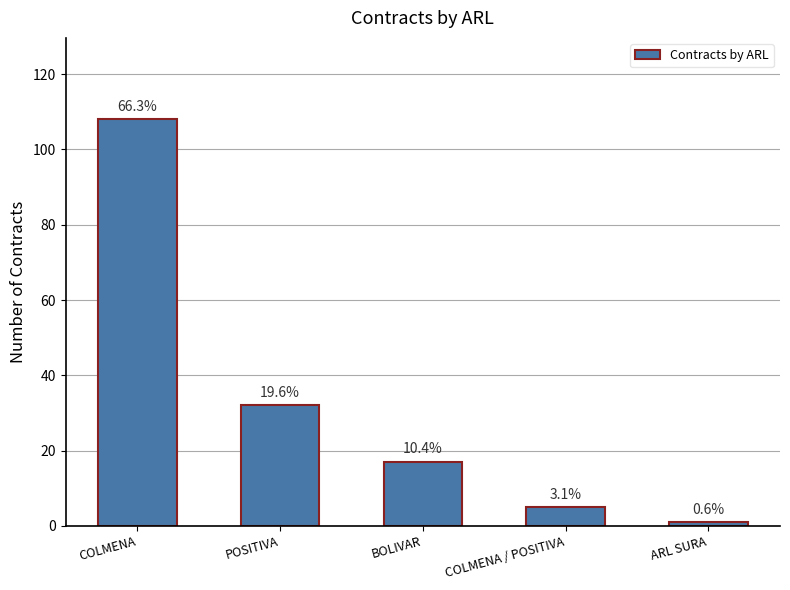

Does the chart contain any negative values?

No